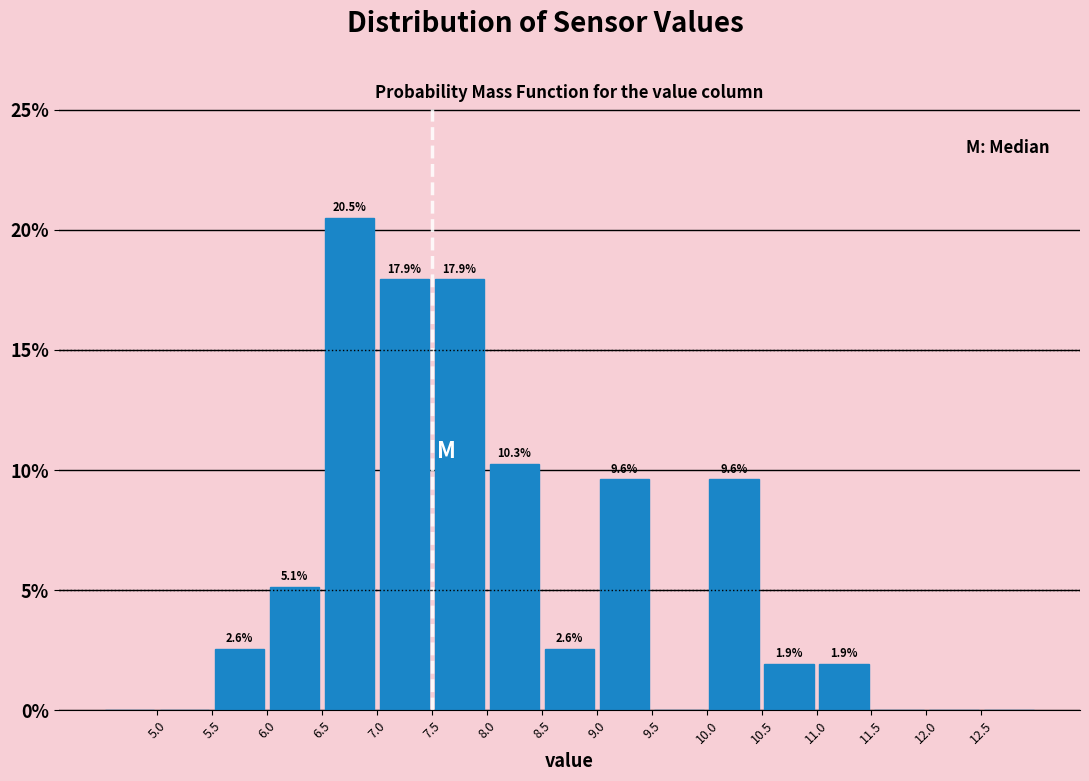

Which range on the x-axis has the tallest bar?

6.5 to 7.0